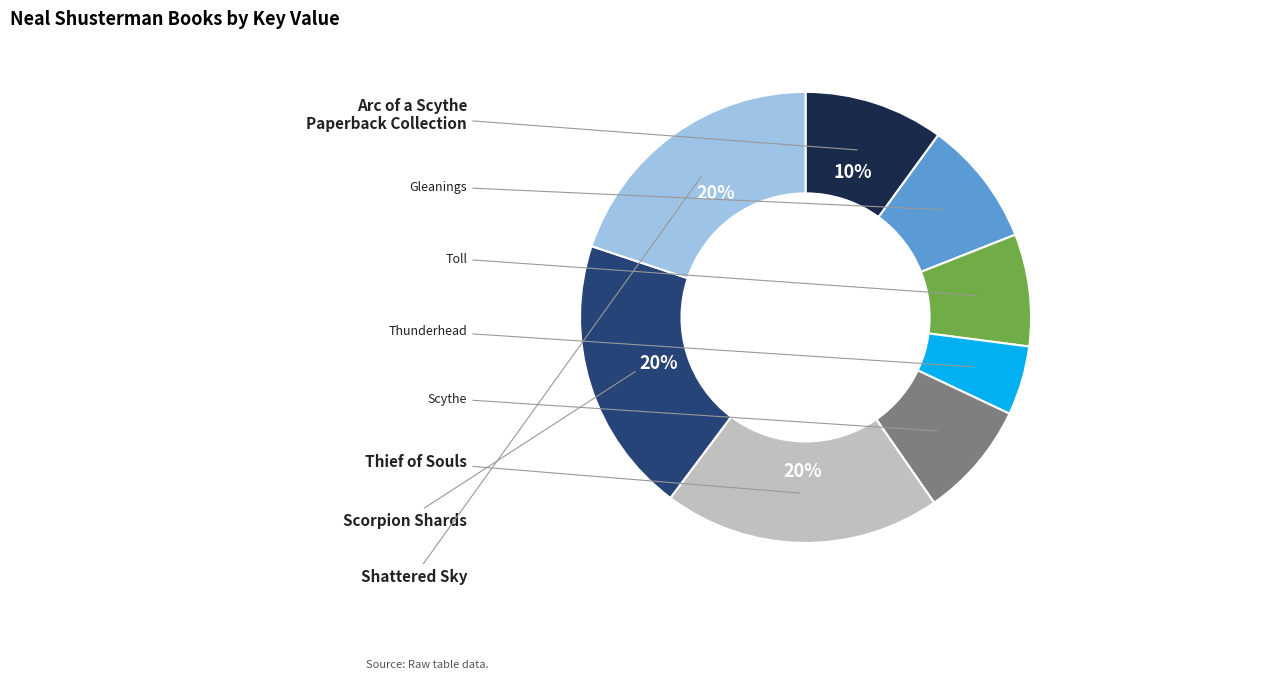

Is the sum of Gleanings and Scorpion Shards greater than half?

No